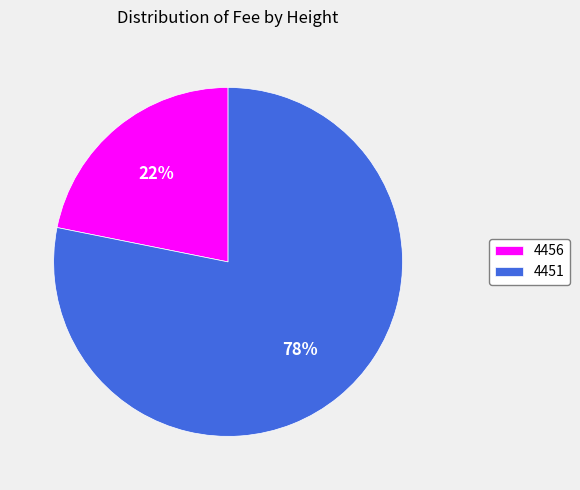

Which category accounts for the majority?

4451